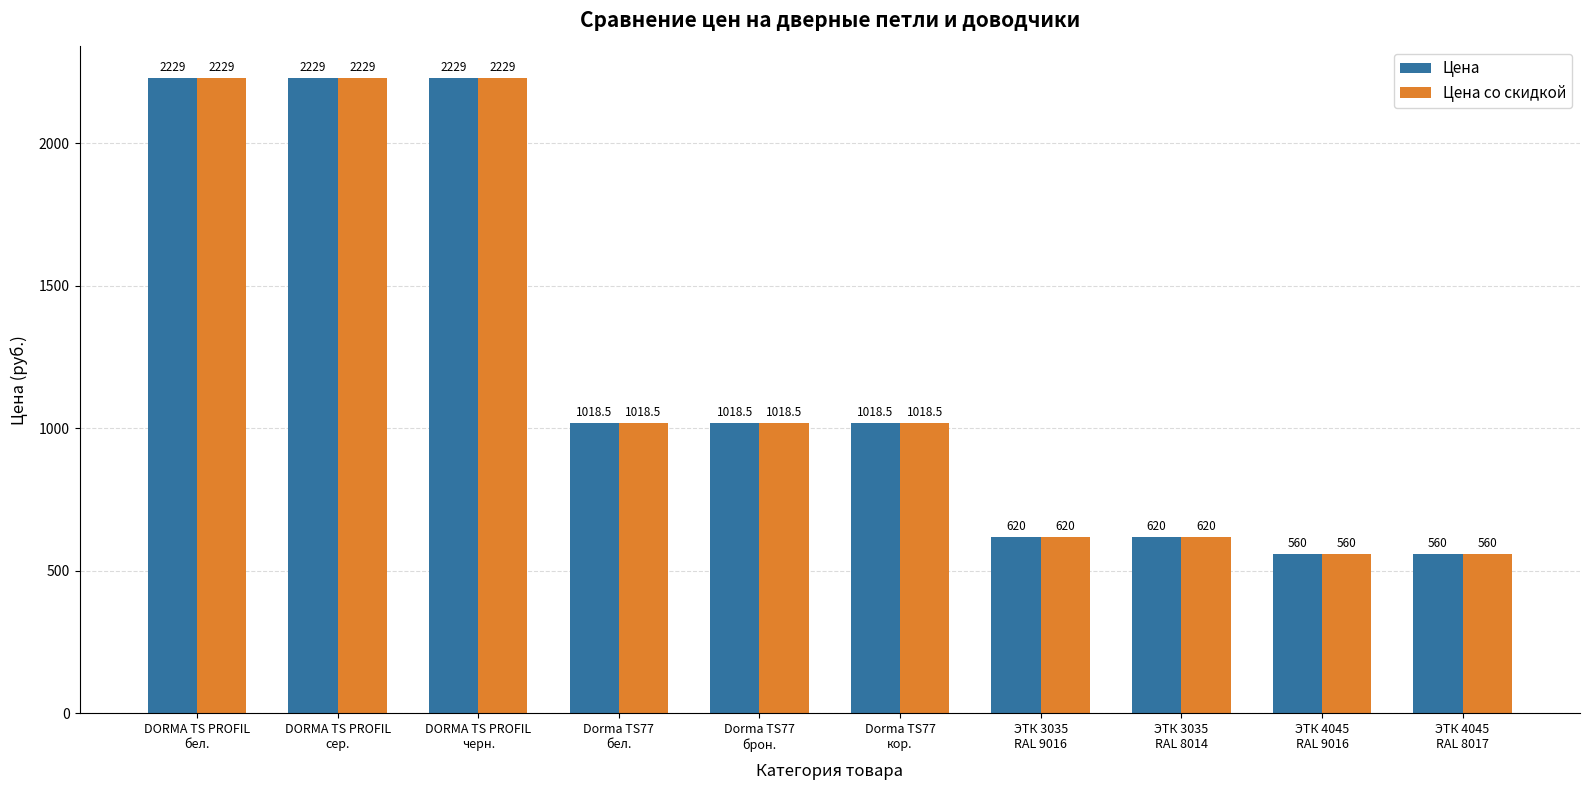

What is the highest value of the Цена series?

2229.0